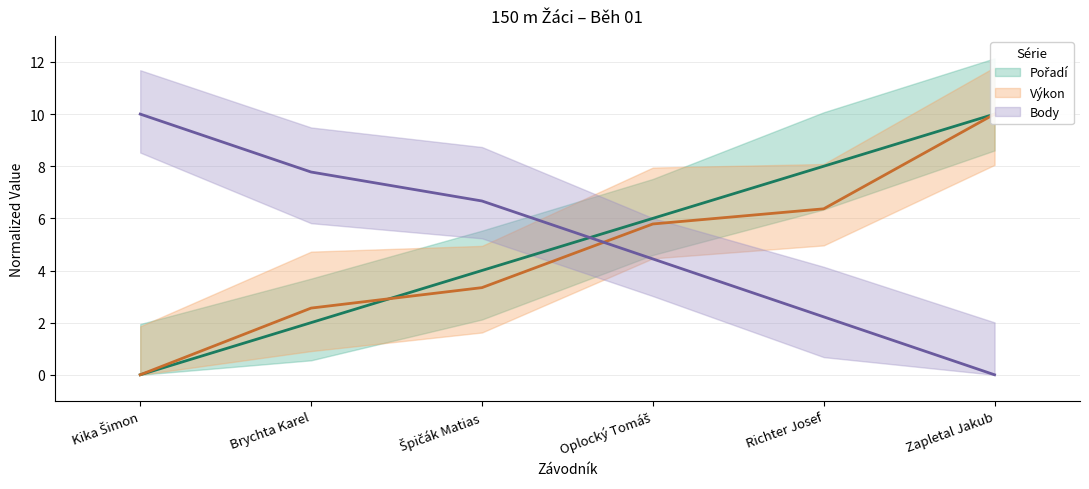

Which category has the highest value in the Body series?

Kika Šimon